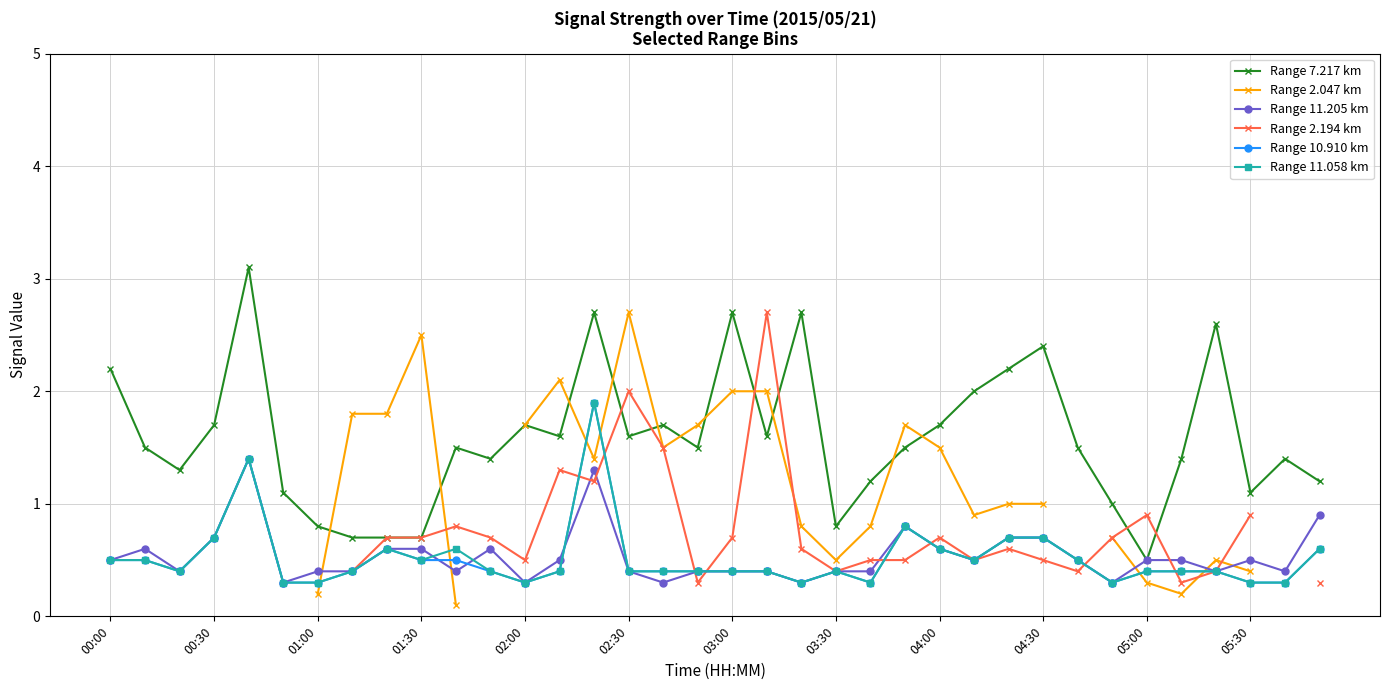

True or false: Range 11.058 km has more than 1 interior local peaks.

True